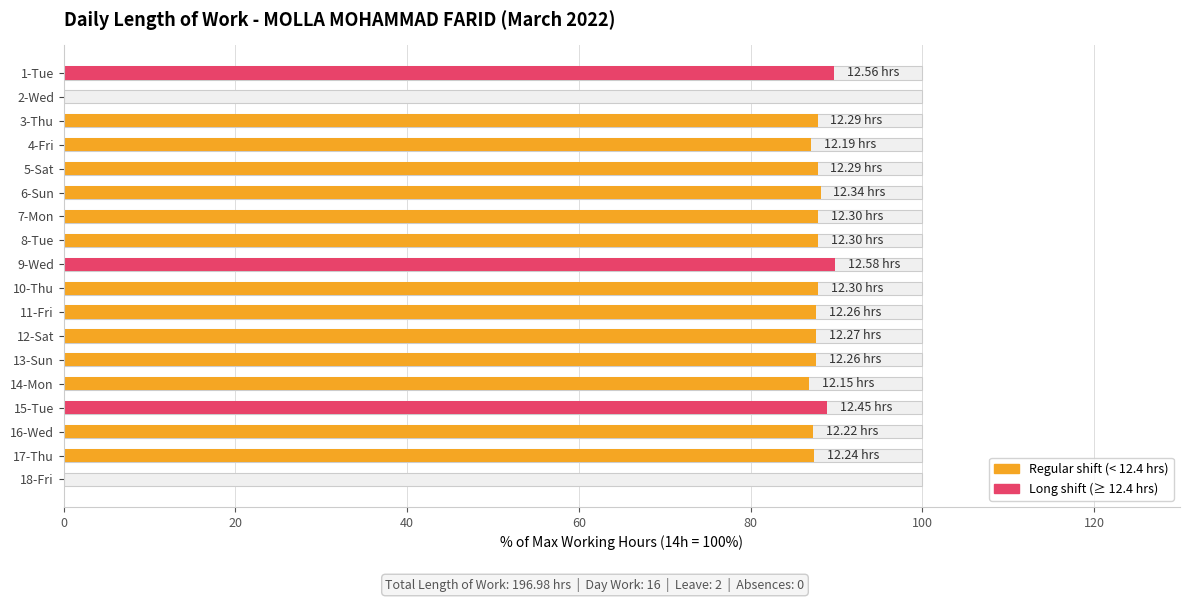

Reading left to right, extract all data points from this chart.

89.7	0.0	87.8	87.1	87.8	88.1	87.9	87.9	89.9	87.9	87.6	87.6	87.6	86.8	88.9	87.3	87.4	0.0